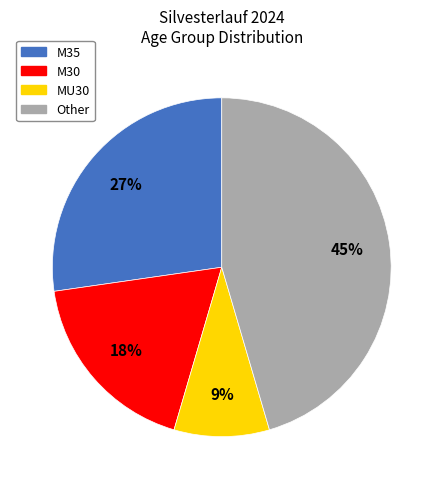

True or false: MU30 accounts for 17% of the total.

False